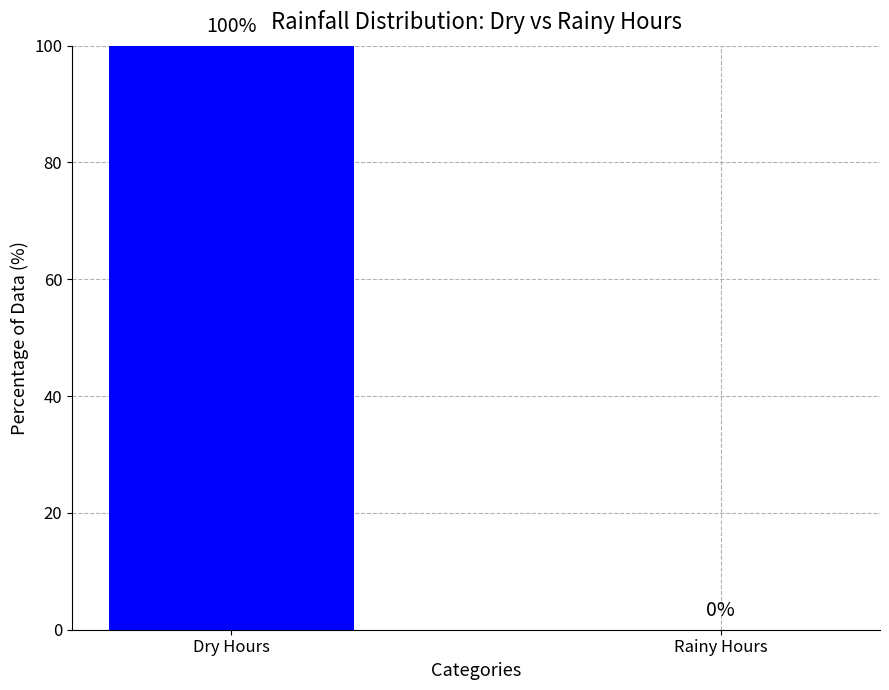

What is the sum of the values at Rainy Hours and Dry Hours?

100